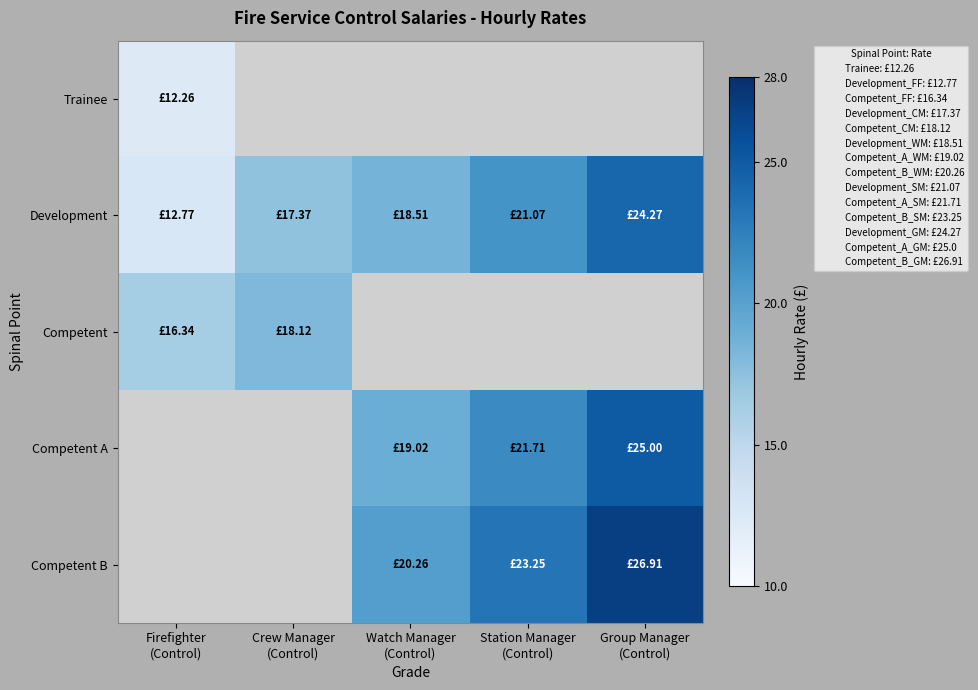

What is the difference between the second highest and second lowest values in the Development series?

3.7